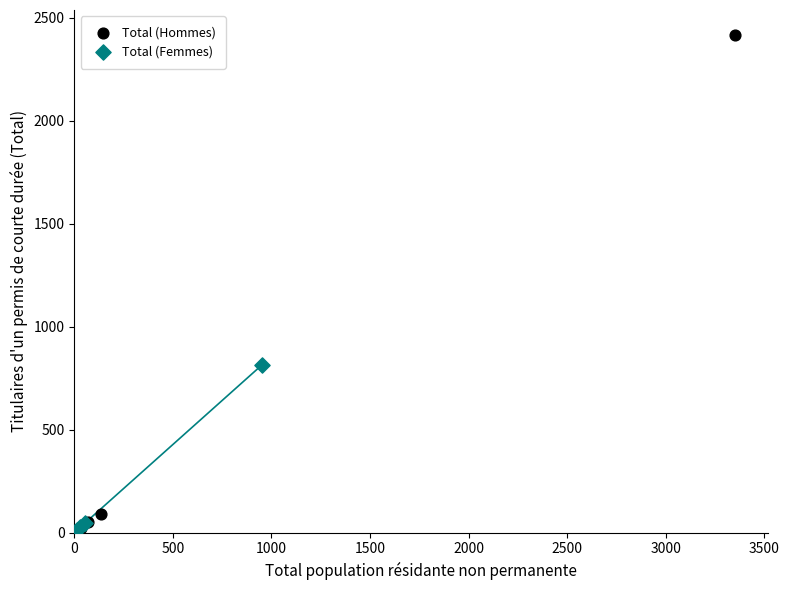

Which series reaches the maximum Y coordinate?

Total (Hommes)